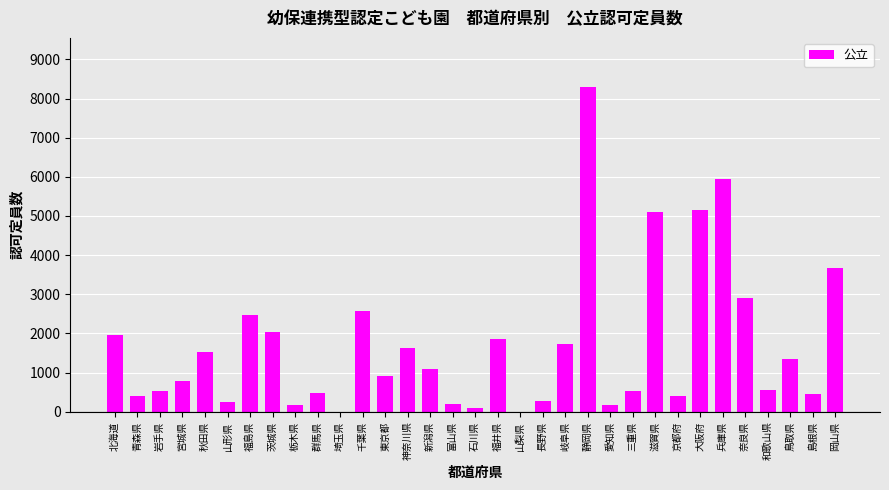

Between 静岡県 and 長野県, which is larger?

静岡県